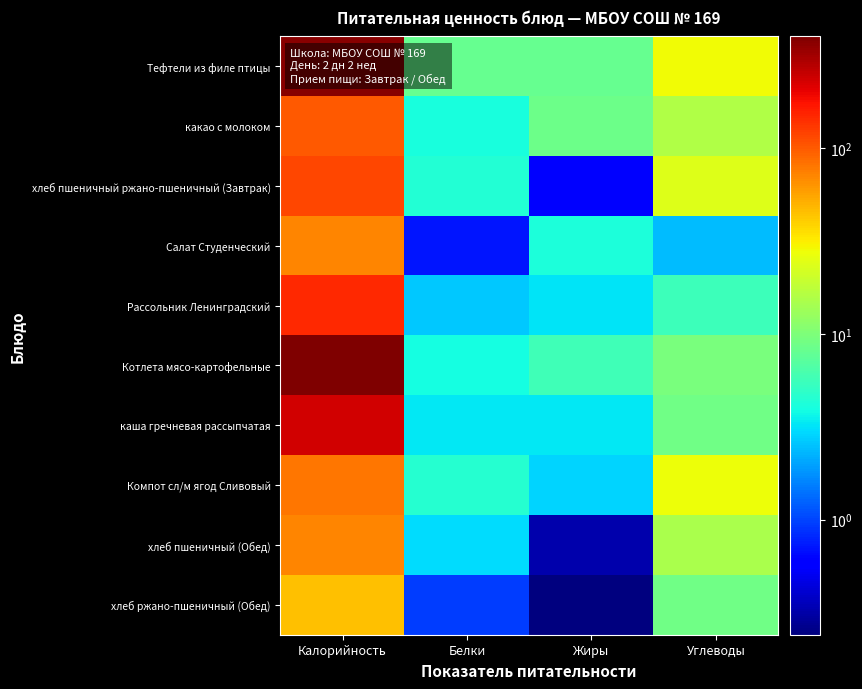

Which series has the largest total across all categories?

Котлета мясо-картофельные